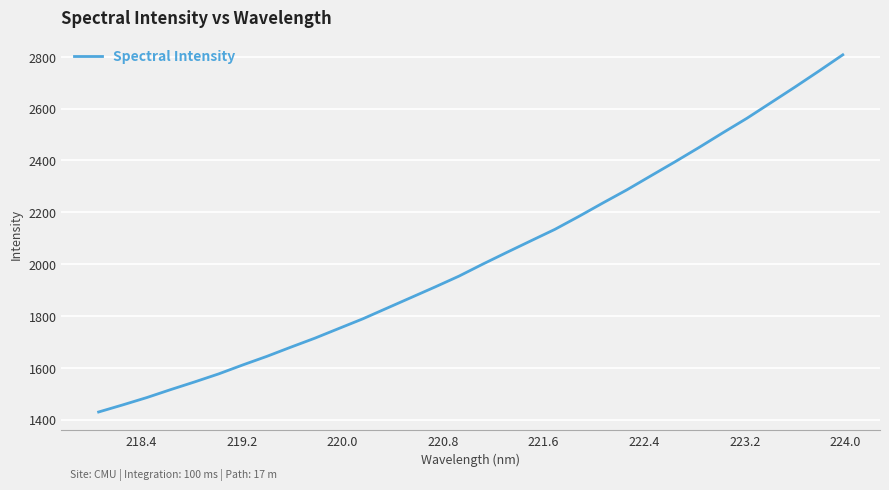

What is the minimum value shown in the chart?

1429.0